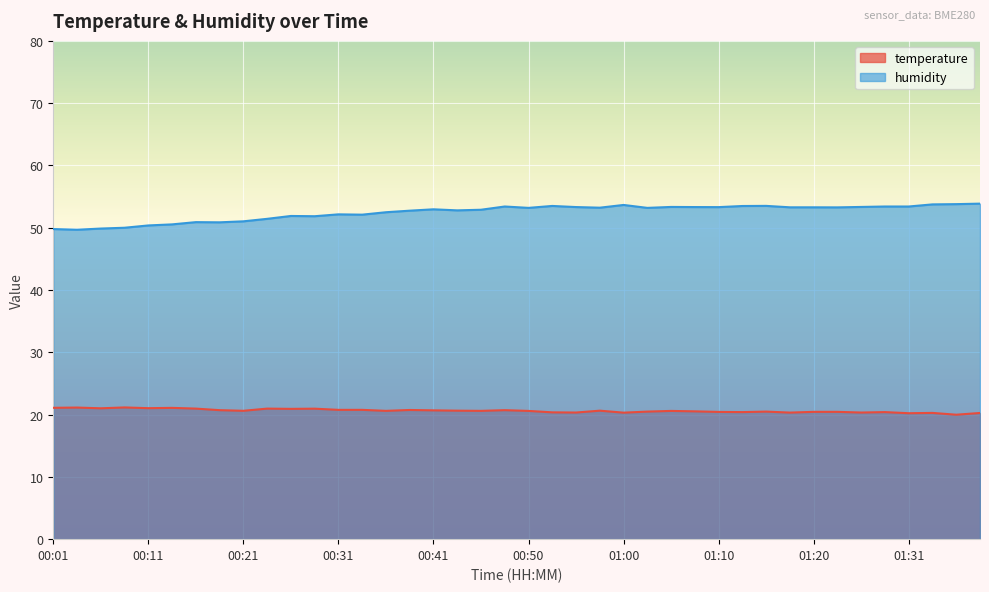

True or false: temperature and humidity cross at least once.

False